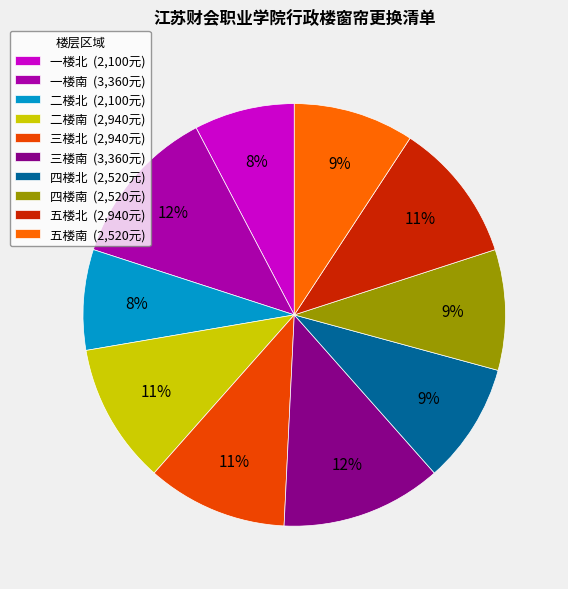

What is the change in value from 二楼北 to 三楼南?

+1260